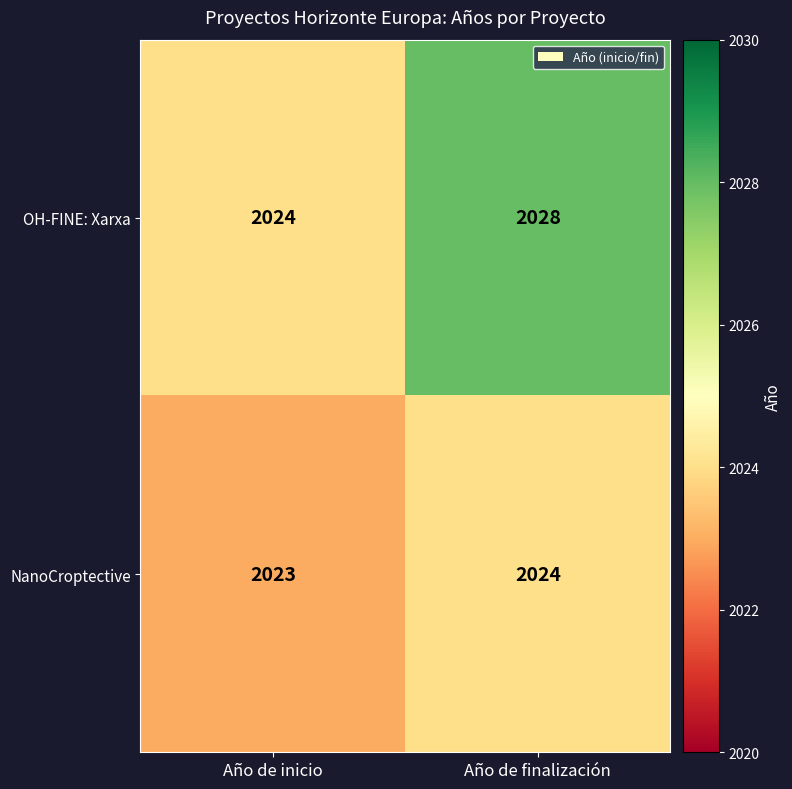

Is it true that NanoCroptective equals 417 at Año de inicio?

False